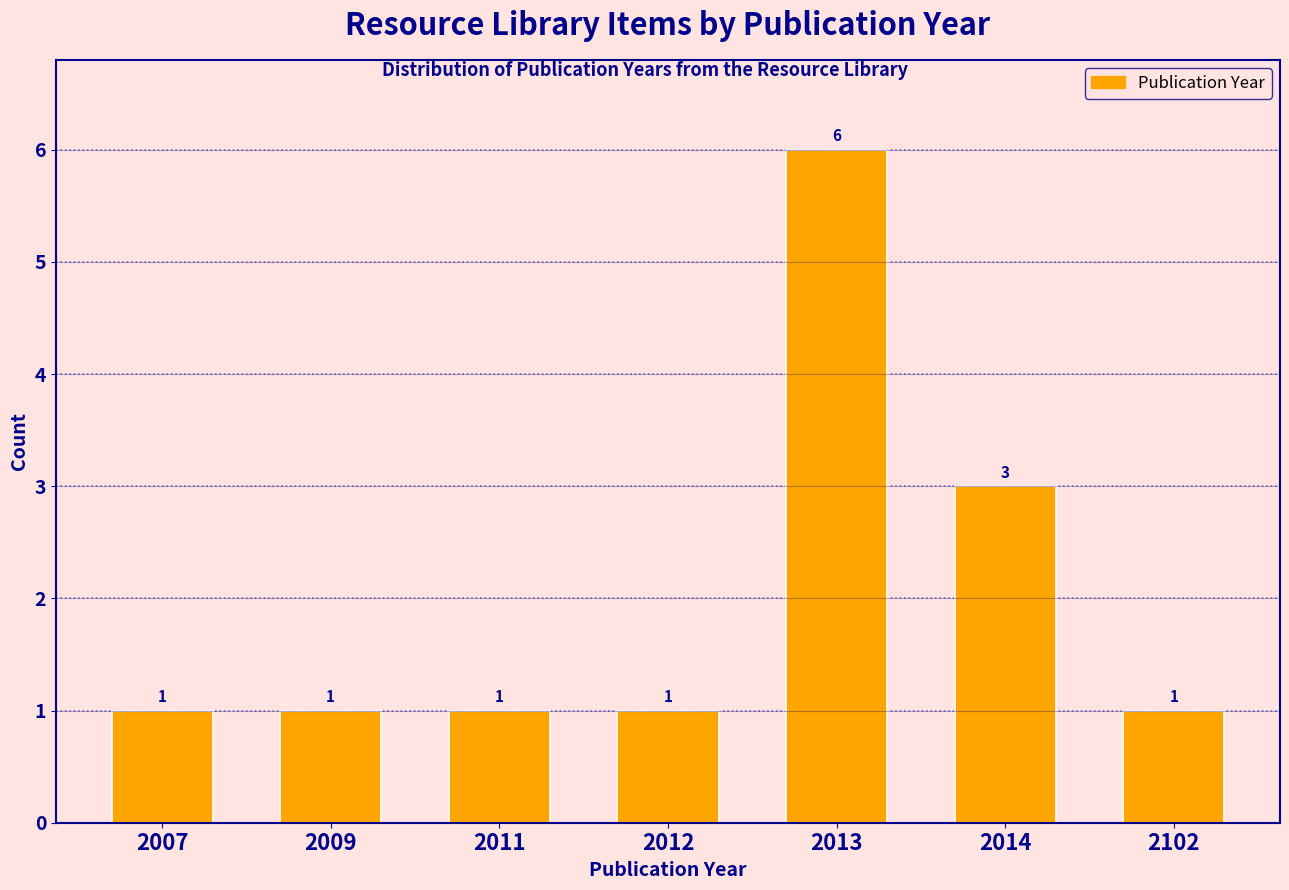

Reading right to left, extract all data points from this chart.

2102=1	2014=3	2013=6	2012=1	2011=1	2009=1	2007=1